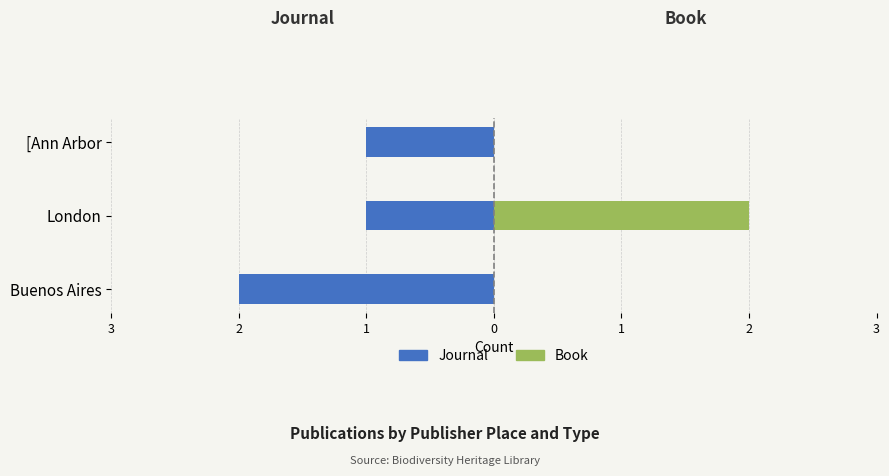

What is the approximate value of Book at London?

2